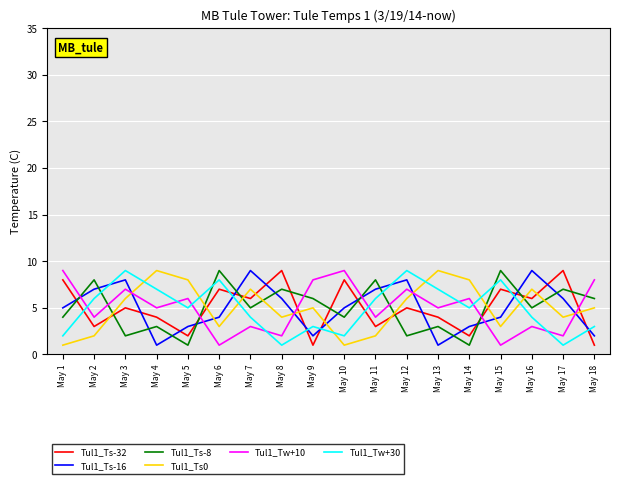

Between May 3 and May 14, which series saw the biggest shift?

Tul1_Ts-16